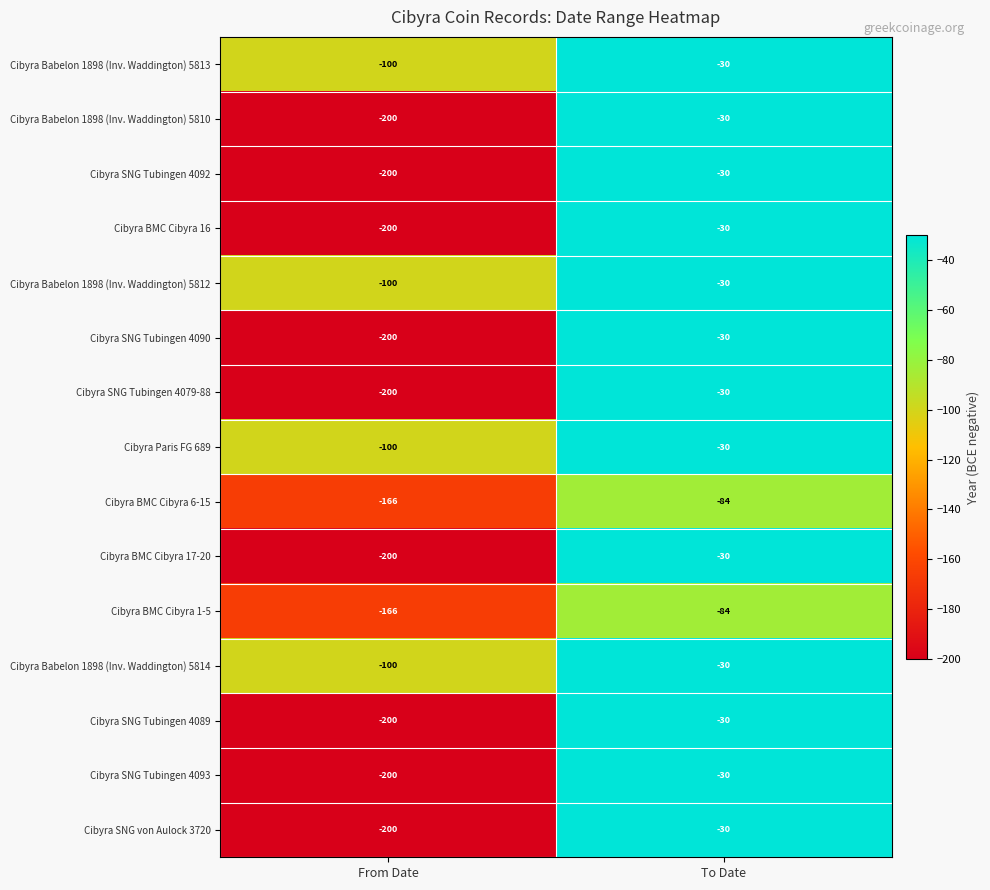

Reading left to right, transcribe all the data shown in this chart.

Cibyra Babelon 1898 (Inv. Waddington) 5813: From Date=-100	To Date=-30
Cibyra Babelon 1898 (Inv. Waddington) 5810: From Date=-200	To Date=-30
Cibyra SNG Tubingen 4092: From Date=-200	To Date=-30
Cibyra BMC Cibyra 16: From Date=-200	To Date=-30
Cibyra Babelon 1898 (Inv. Waddington) 5812: From Date=-100	To Date=-30
Cibyra SNG Tubingen 4090: From Date=-200	To Date=-30
Cibyra SNG Tubingen 4079-88: From Date=-200	To Date=-30
Cibyra Paris FG 689: From Date=-100	To Date=-30
Cibyra BMC Cibyra 6-15: From Date=-166	To Date=-84
Cibyra BMC Cibyra 17-20: From Date=-200	To Date=-30
Cibyra BMC Cibyra 1-5: From Date=-166	To Date=-84
Cibyra Babelon 1898 (Inv. Waddington) 5814: From Date=-100	To Date=-30
Cibyra SNG Tubingen 4089: From Date=-200	To Date=-30
Cibyra SNG Tubingen 4093: From Date=-200	To Date=-30
Cibyra SNG von Aulock 3720: From Date=-200	To Date=-30